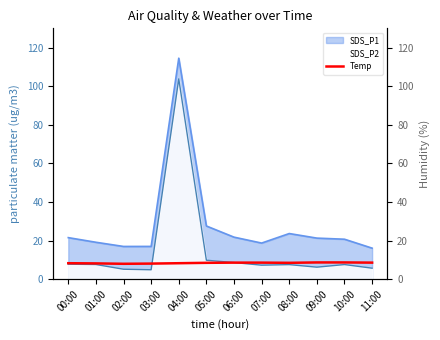

Which label corresponds to the smallest value in the chart?

02:00